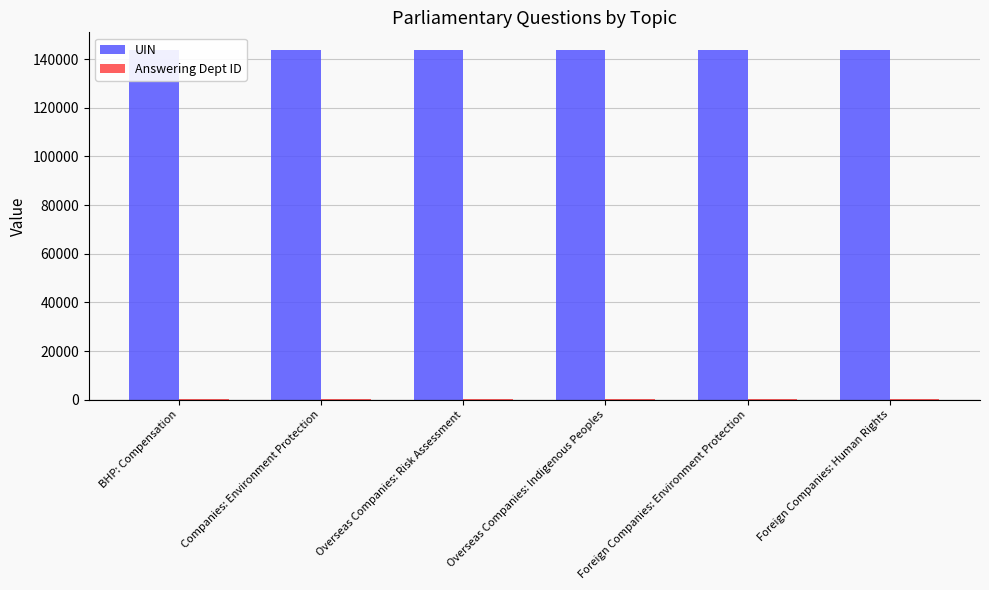

How many bars are there in each group?

2